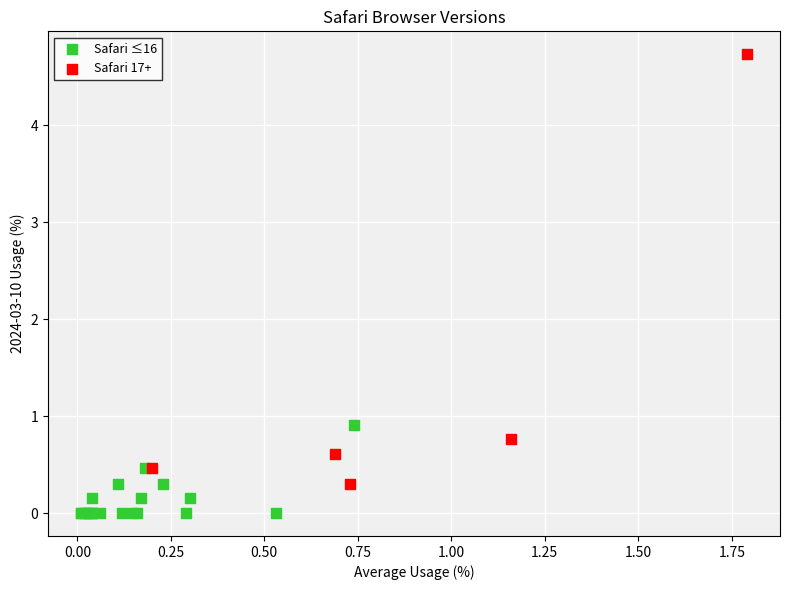

Which series reaches the maximum Y coordinate?

Safari 17+